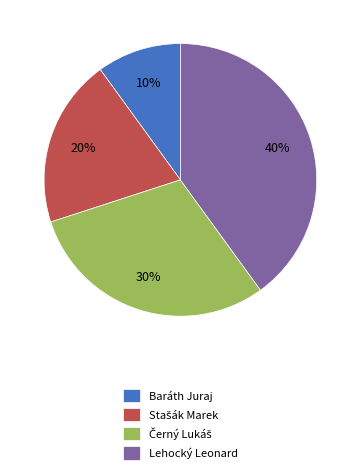

To the nearest percent, what is the difference between the largest and smallest slice percentages?

30%